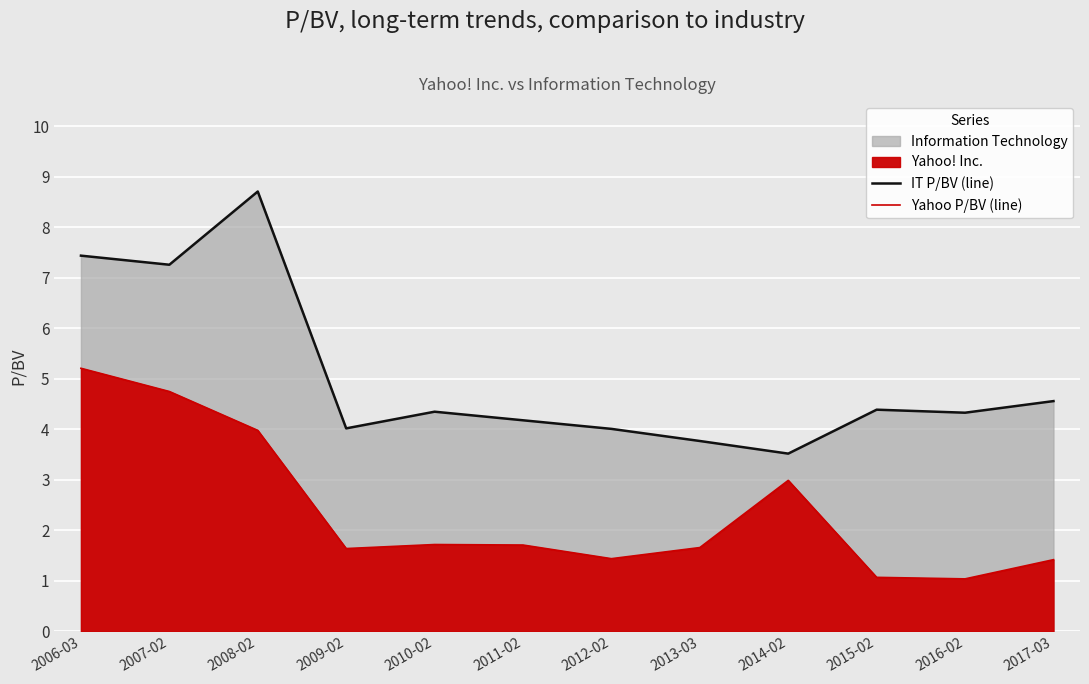

Reading left to right, list all the values displayed in this chart.

IT P/BV (line): 2006-03=7.4	2007-02=7.3	2008-02=8.7	2009-02=4.0	2010-02=4.3	2011-02=4.2	2012-02=4.0	2013-03=3.8	2014-02=3.5	2015-02=4.4	2016-02=4.3	2017-03=4.6
Yahoo P/BV (line): 2006-03=5.2	2007-02=4.8	2008-02=4.0	2009-02=1.6	2010-02=1.7	2011-02=1.7	2012-02=1.4	2013-03=1.7	2014-02=3.0	2015-02=1.1	2016-02=1.0	2017-03=1.4